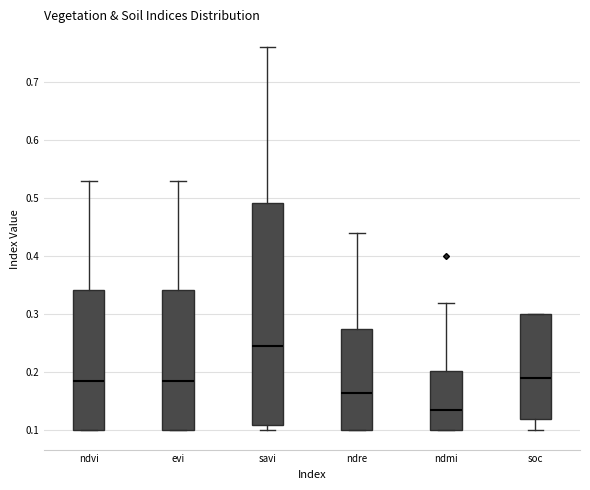

Reading left to right, read every box against the y-axis: the position of its median line, the range the box covers, and the ends of its whiskers. The values are not printed on the chart, so give them approximately, as read against the axis.

ndvi: median 0.19, box 0.10 to 0.34, whiskers 0.10 to 0.53
evi: median 0.19, box 0.10 to 0.34, whiskers 0.10 to 0.53
savi: median 0.25, box 0.11 to 0.49, whiskers 0.10 to 0.76
ndre: median 0.17, box 0.10 to 0.28, whiskers 0.10 to 0.44
ndmi: median 0.14, box 0.10 to 0.20, whiskers 0.10 to 0.32
soc: median 0.19, box 0.12 to 0.30, whiskers 0.10 to 0.30